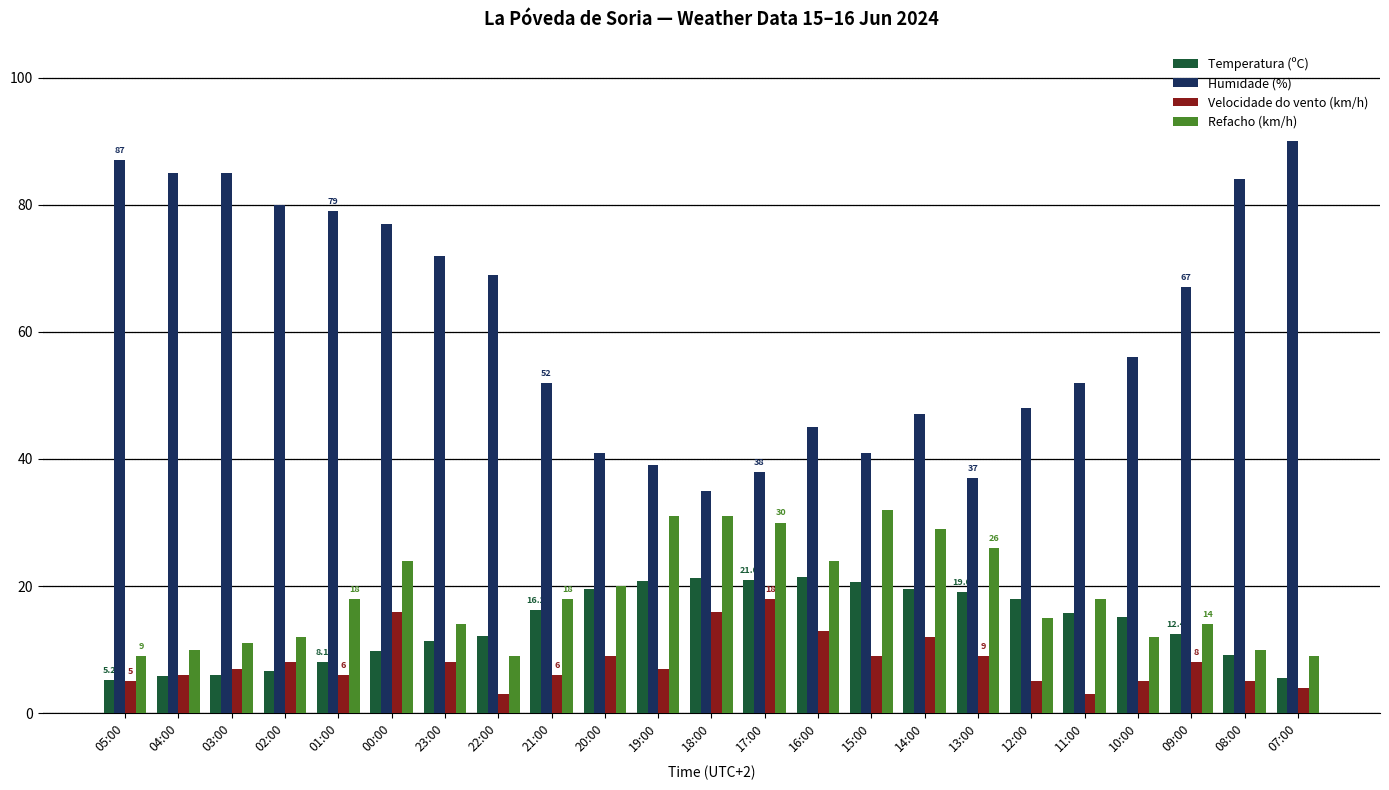

What is the difference between the Temperatura (ºC) values at 09:00 and 08:00?

3.2